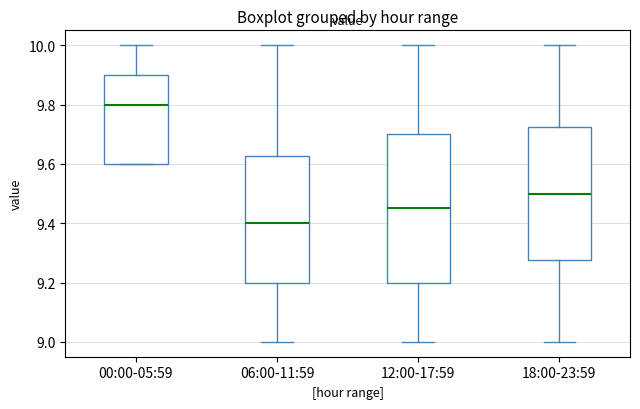

Which box is the tallest, from its lower edge to its upper edge?

12:00-17:59